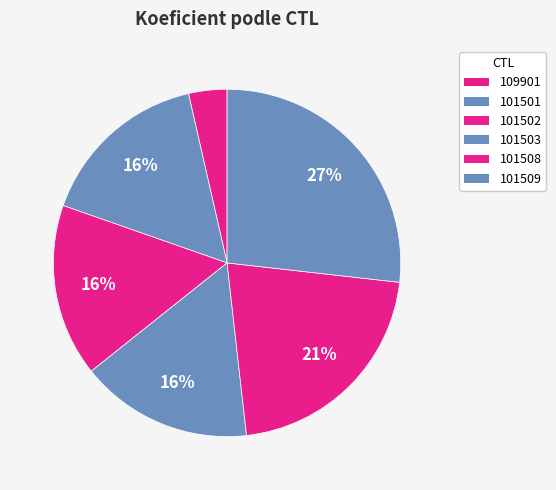

To the nearest percent, what is the difference between the largest and smallest slice percentages?

23%